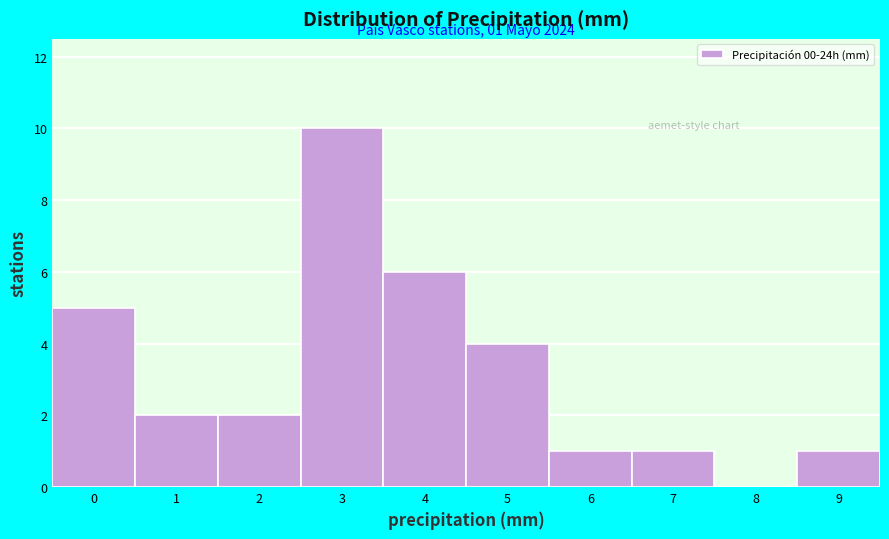

Reading left to right, transcribe all the data shown in this chart.

0=5	1=2	2=2	3=10	4=6	5=4	6=1	7=1	8=0	9=1